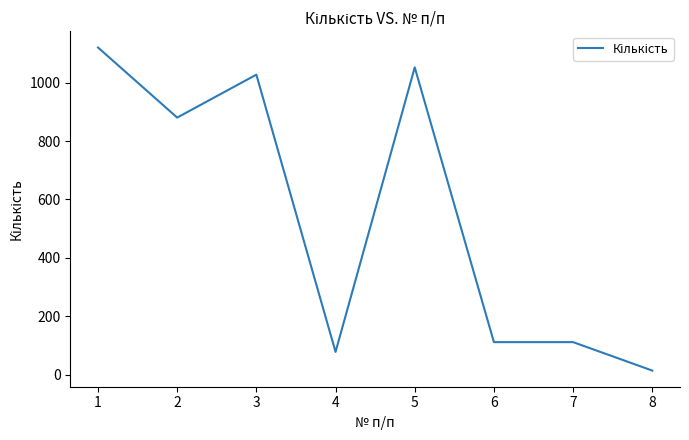

What is the sum of the values at 5 and 1?

2172.0